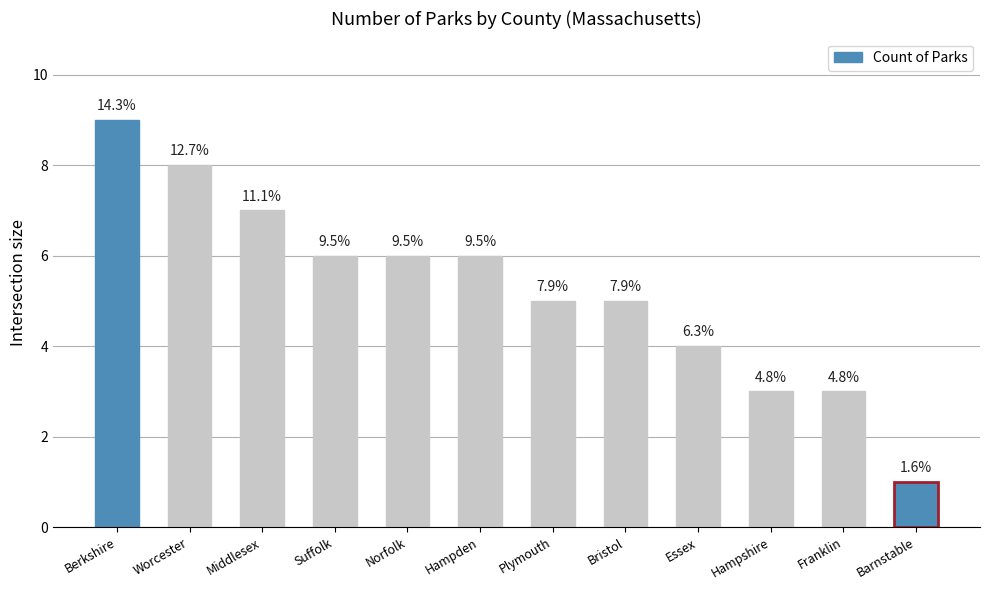

Does the chart contain stacked bars?

No